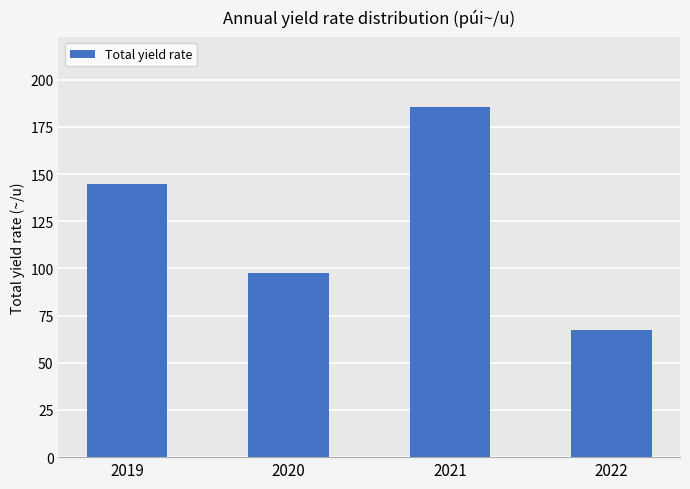

List the labels in order of value, largest first.

2021, 2019, 2020, 2022